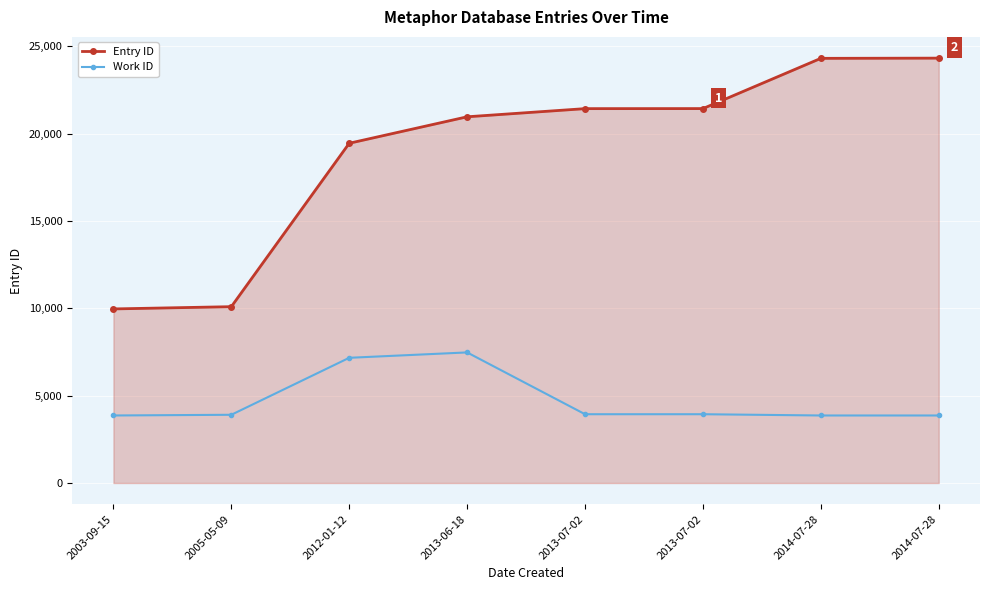

Which category has the lowest value in the Entry ID series?

2003-09-15